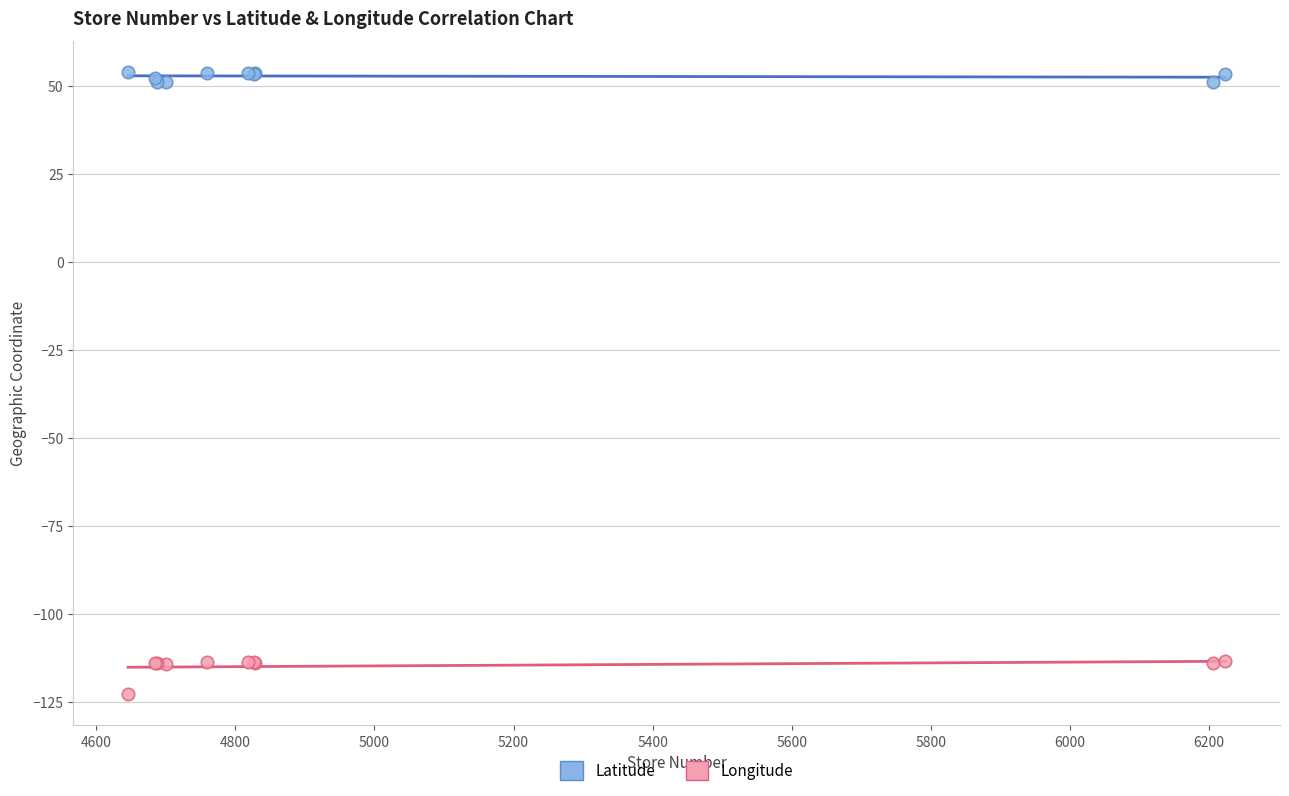

Which series contains the highest Y value?

Latitude